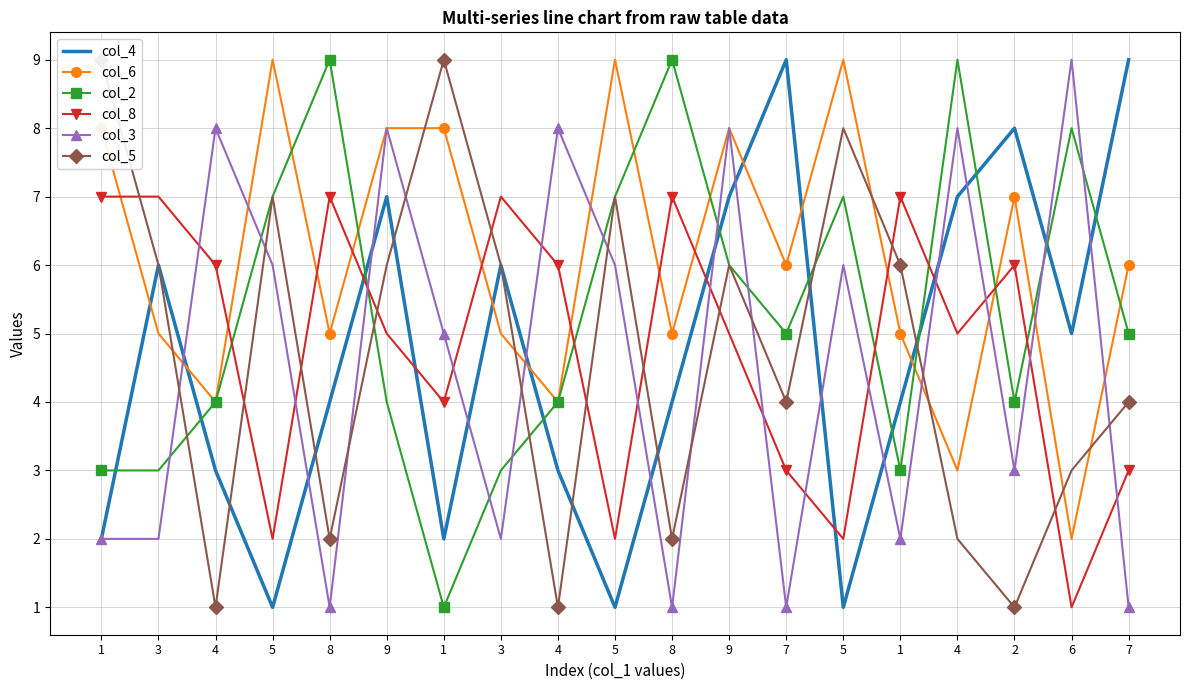

At which label does col_3 first exceed 5?

4